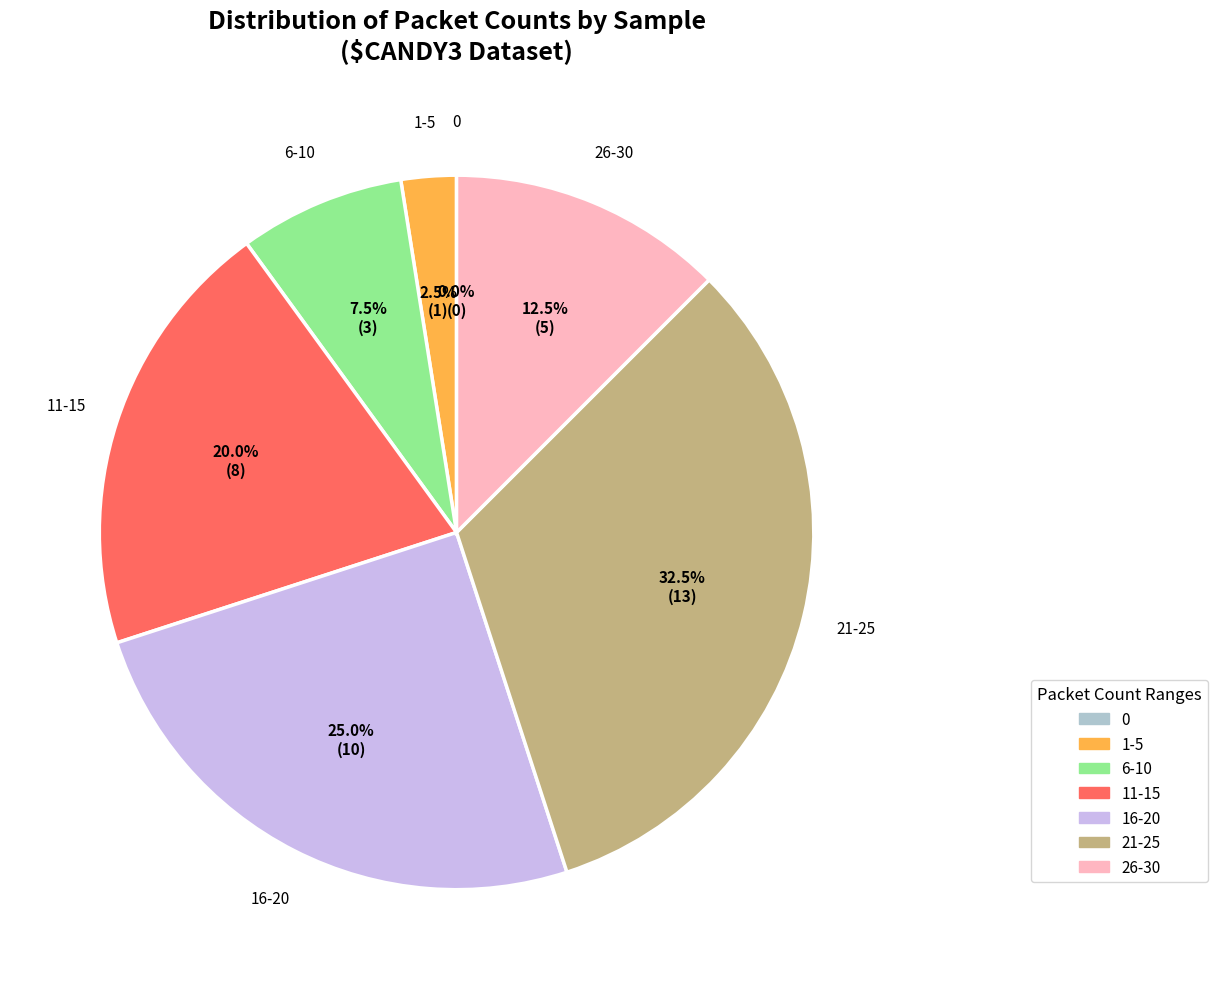

Is it true that 17 is 1% of the pie?

False